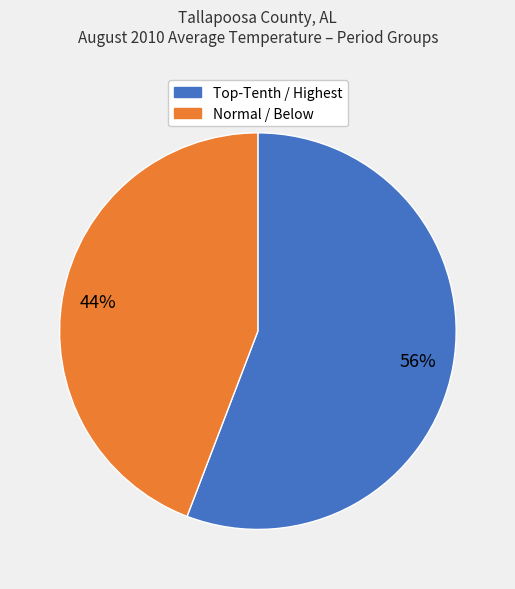

To the nearest percent, what is the difference between the largest and smallest slice percentages?

12%